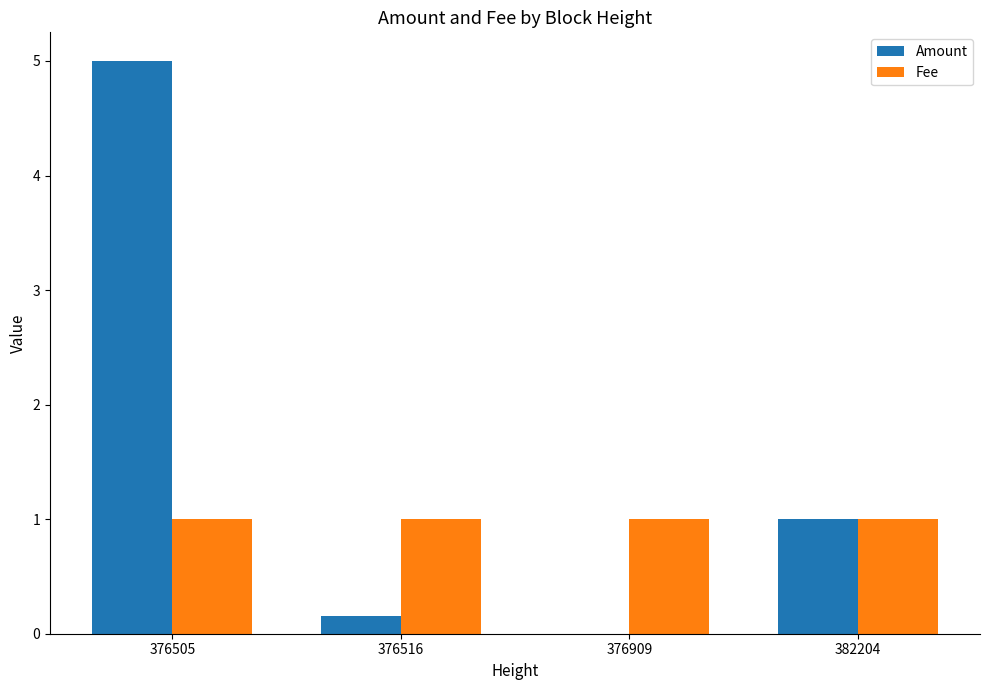

What is the highest value of the Fee series?

1.0